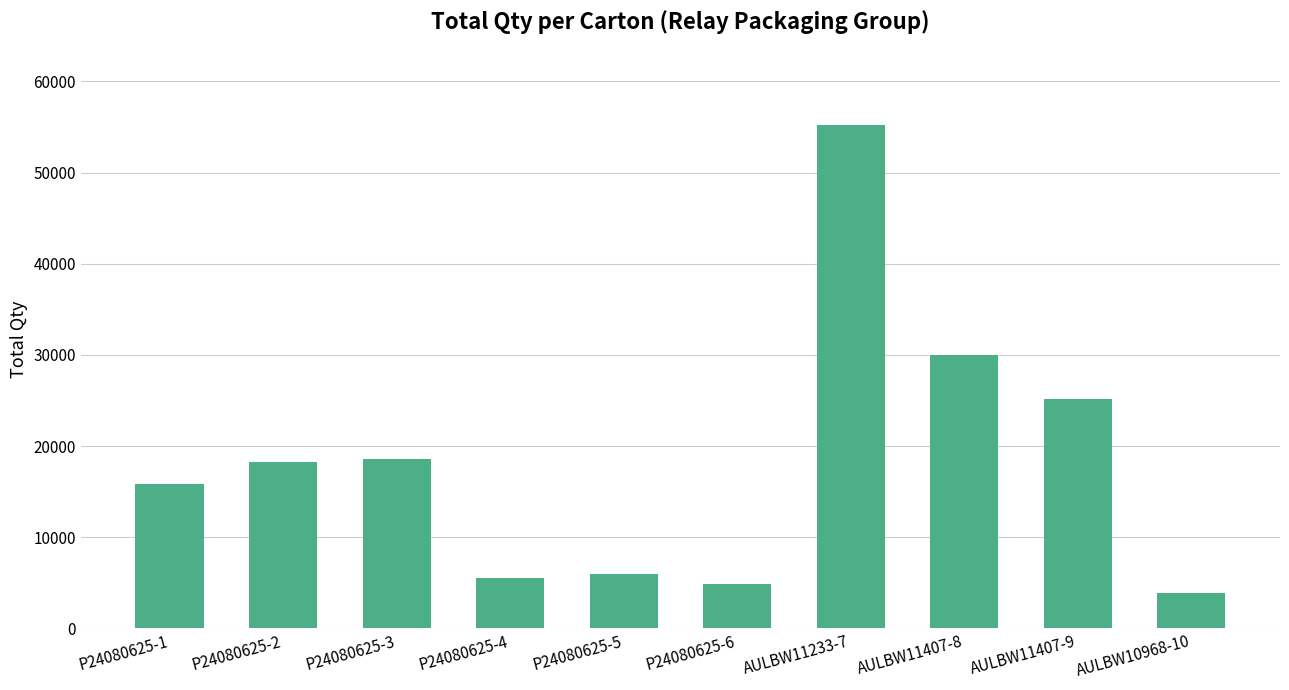

Approximately how many times larger is the value at P24080625-4 compared to P24080625-5?

0.9